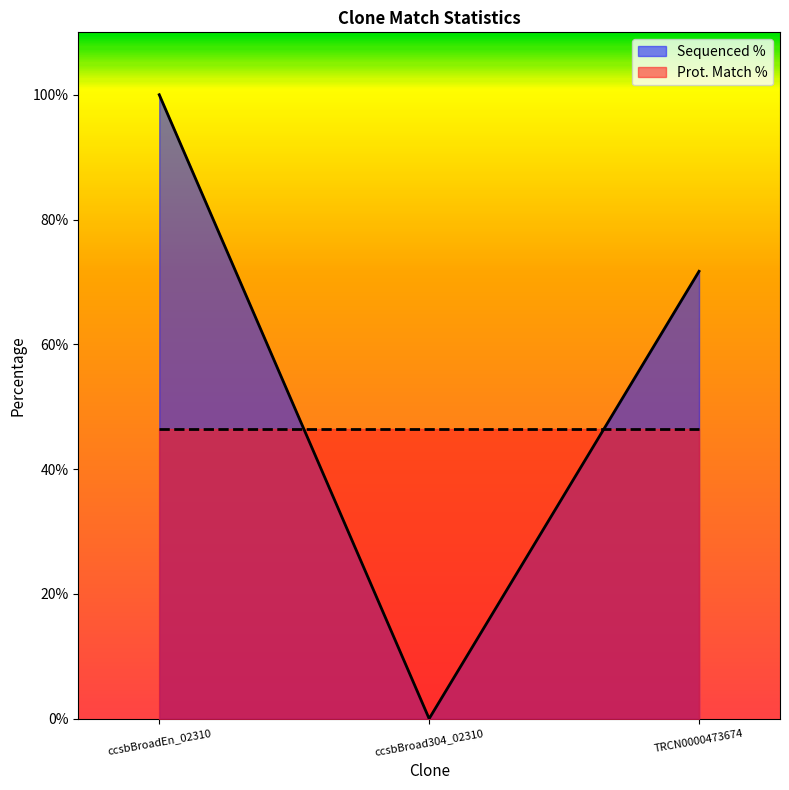

Rank the categories by value from highest to lowest.

ccsbBroadEn_02310, TRCN0000473674, ccsbBroad304_02310